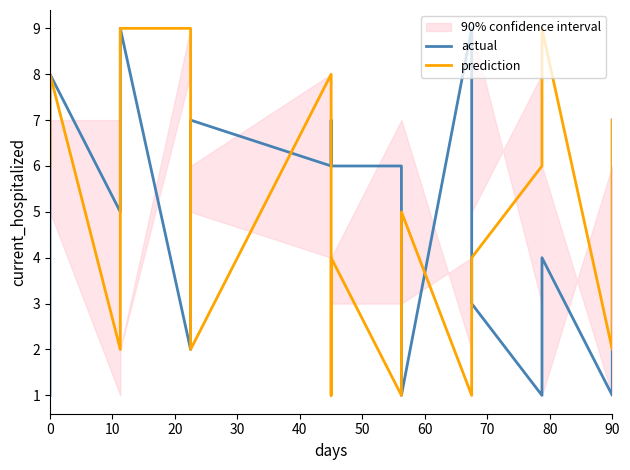

What is the difference between the actual values at 10 and 20?

3